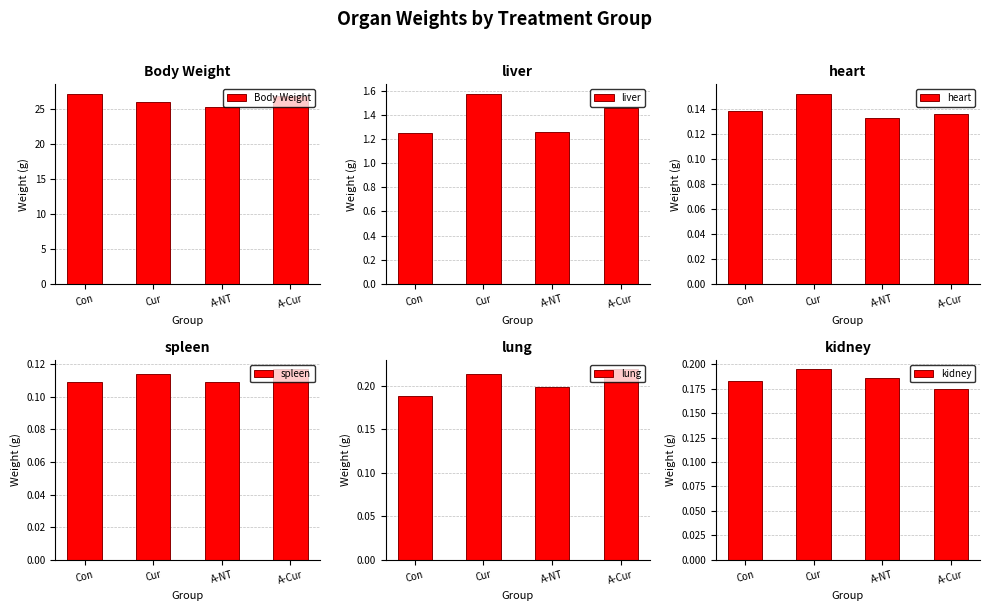

What is the sum of all spleen values?

0.4